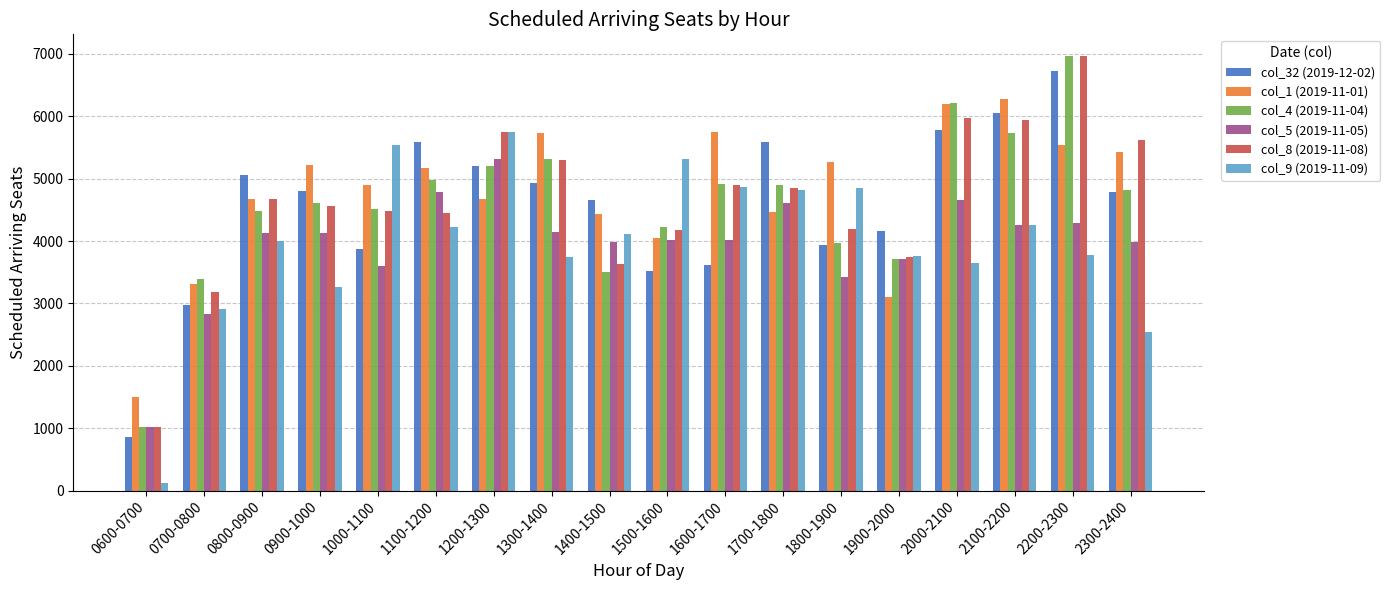

What is the difference between the second highest and minimum values in the col_1 (2019-11-01) series?

4697